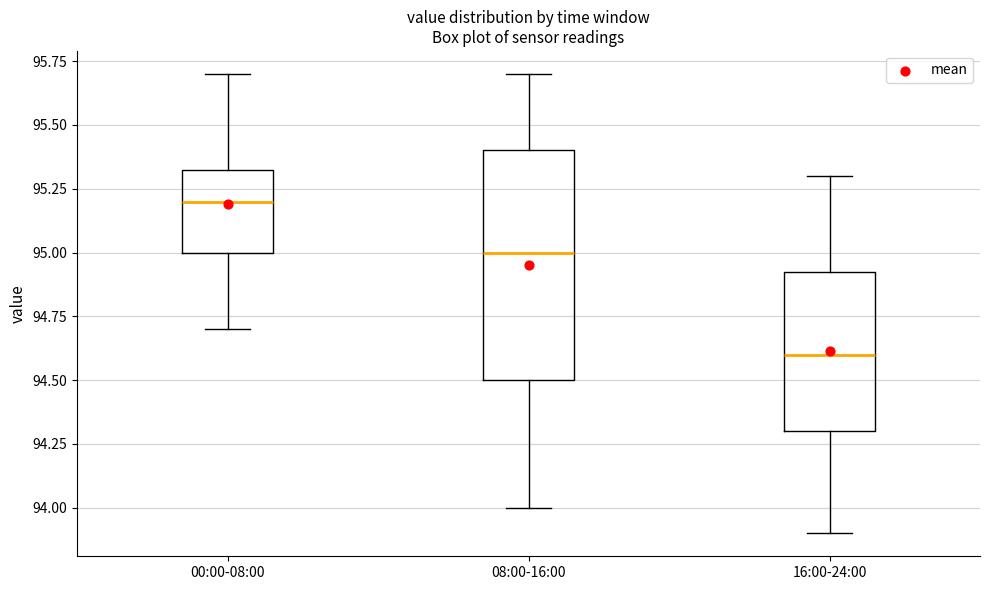

Where does the upper whisker of the box for 16:00-24:00 end on the y-axis? The values are not printed on the chart, so give them approximately, as read against the axis.

95.30